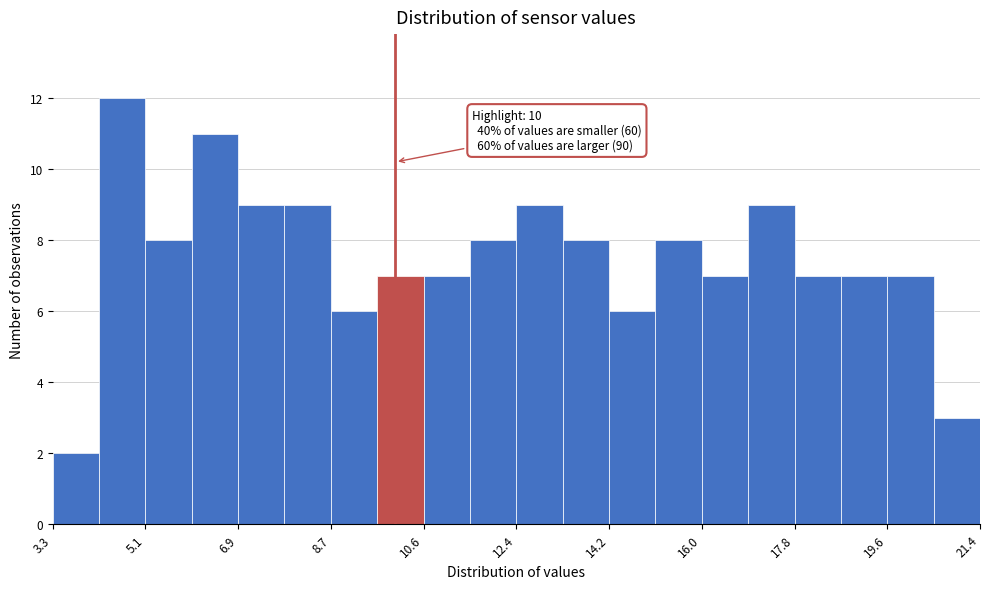

Over which range of the x-axis is the bar tallest?

4.2 to 5.2